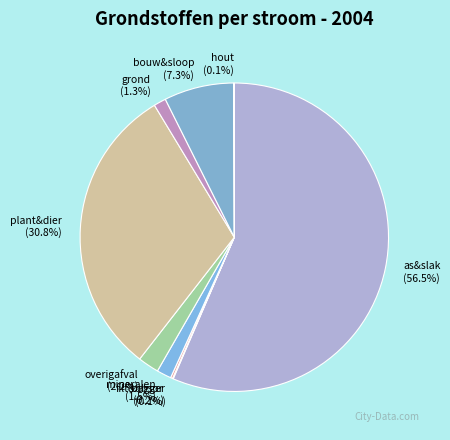

What is the largest slice in the pie chart?

as&slak